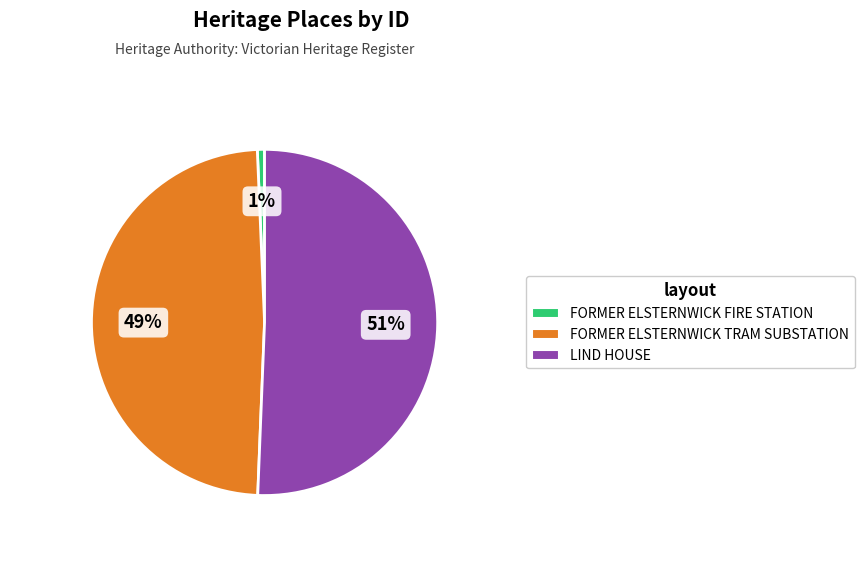

Which category has the biggest portion of the pie?

LIND HOUSE